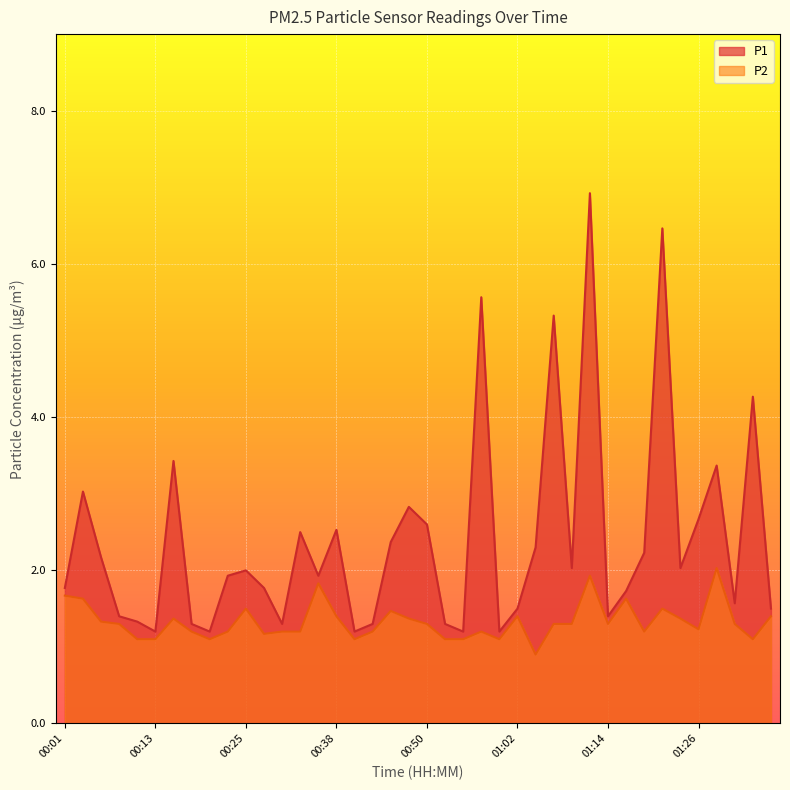

Reading left to right, list all the values displayed in this chart.

P1: 1.8	3.0	2.2	1.4	1.3	1.2	3.4	1.3	1.2	1.9	2.0	1.8	1.3	2.5	1.9	2.5	1.2	1.3	2.4	2.8	2.6	1.3	1.2	5.6	1.2	1.5	2.3	5.3	2.0	6.9	1.4	1.7	2.2	6.5	2.0	2.7	3.4	1.6	4.3	1.5
P2: 1.7	1.6	1.3	1.3	1.1	1.1	1.4	1.2	1.1	1.2	1.5	1.2	1.2	1.2	1.8	1.4	1.1	1.2	1.5	1.4	1.3	1.1	1.1	1.2	1.1	1.4	0.9	1.3	1.3	1.9	1.3	1.6	1.2	1.5	1.4	1.2	2.0	1.3	1.1	1.4